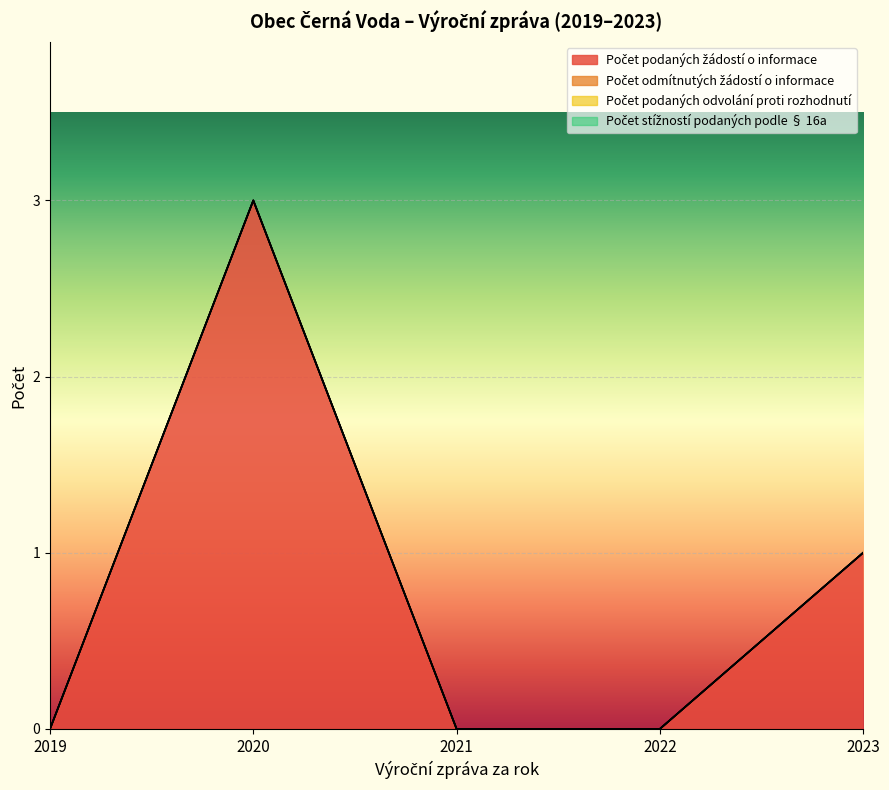

True or false: Počet stížností podaných podle § 16a has more than 0 points higher than both neighbors.

False